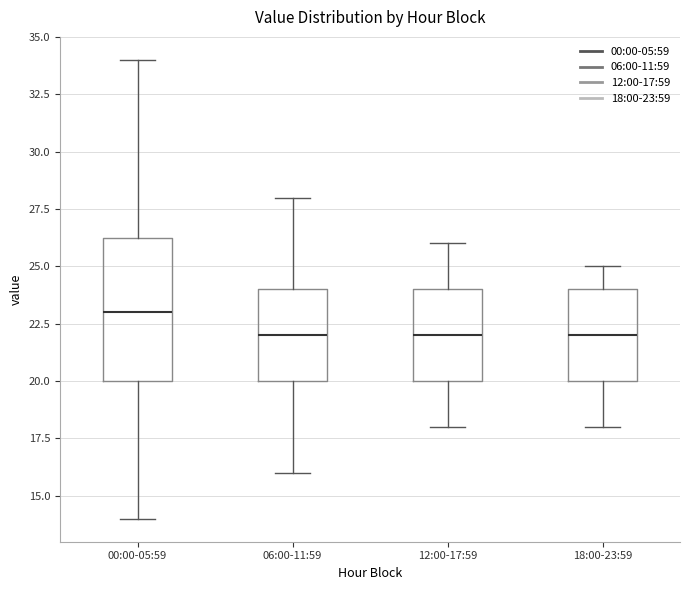

Reading left to right, transcribe this box plot: for each box, give where its median line is, the range the box spans, and where its two whiskers end, as read against the y-axis. The values are not printed on the chart, so give them approximately, as read against the axis.

00:00-05:59: median 23.0, box 20.0 to 26.5, whiskers 14.0 to 34.0
06:00-11:59: median 22.0, box 20.0 to 24.0, whiskers 16.0 to 28.0
12:00-17:59: median 22.0, box 20.0 to 24.0, whiskers 18.0 to 26.0
18:00-23:59: median 22.0, box 20.0 to 24.0, whiskers 18.0 to 25.0